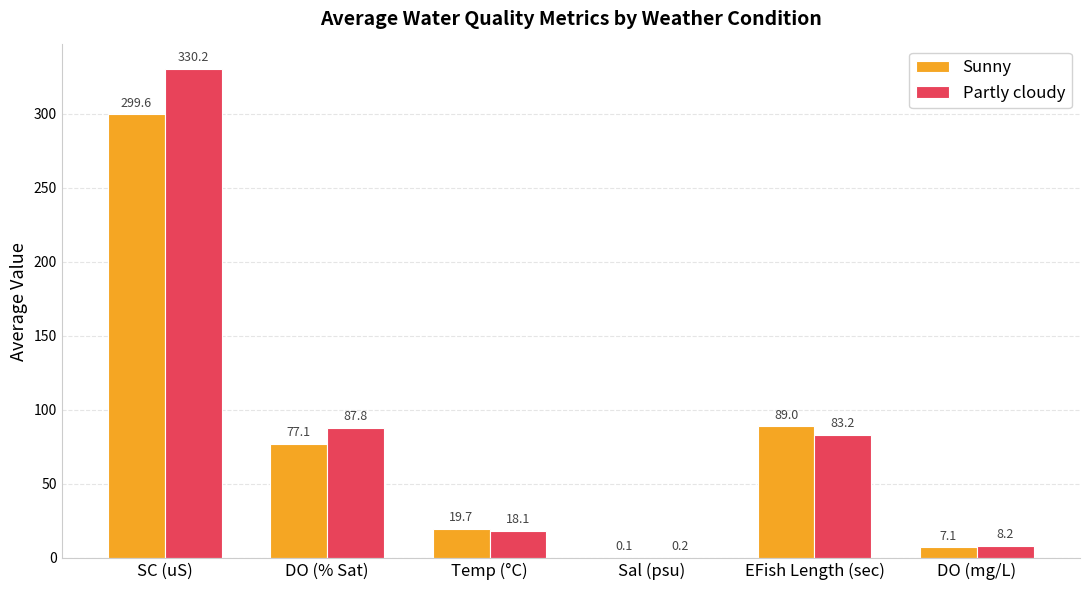

What is the maximum value for Sunny?

299.6